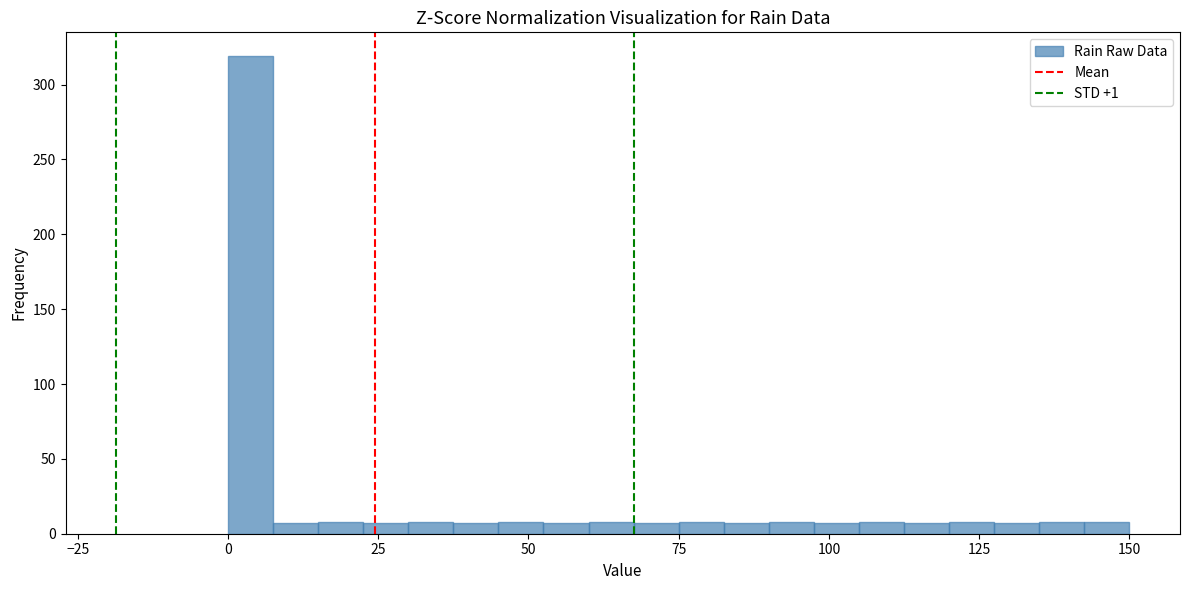

Read against the x-axis, roughly where is the centre of the tallest bar?

5